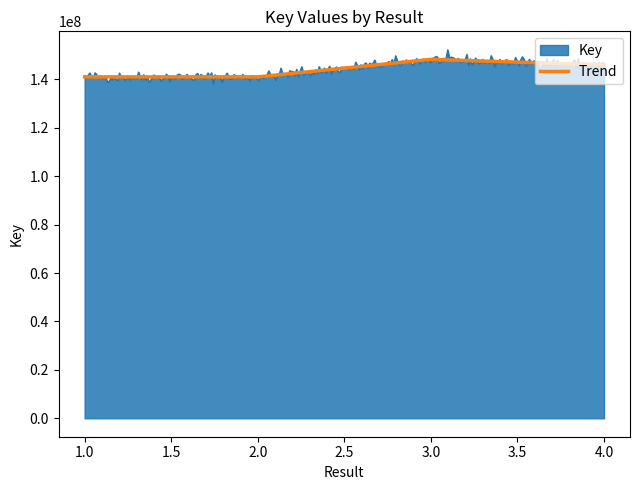

Which series has the widest spread of values?

Key